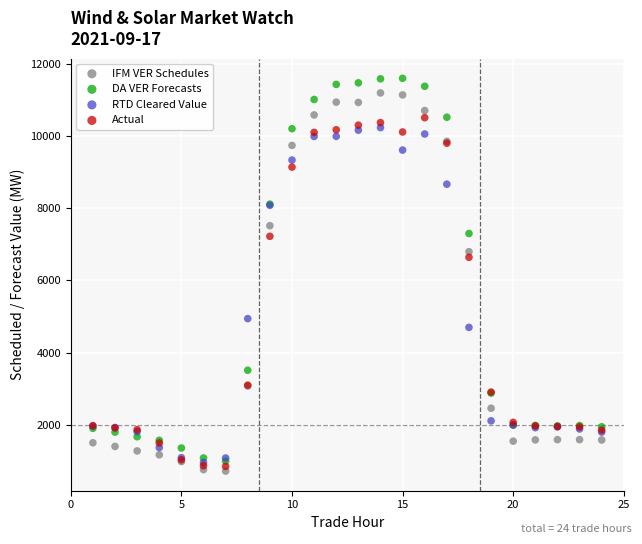

Across all series, what Y value is closest to 6158?

6641.8